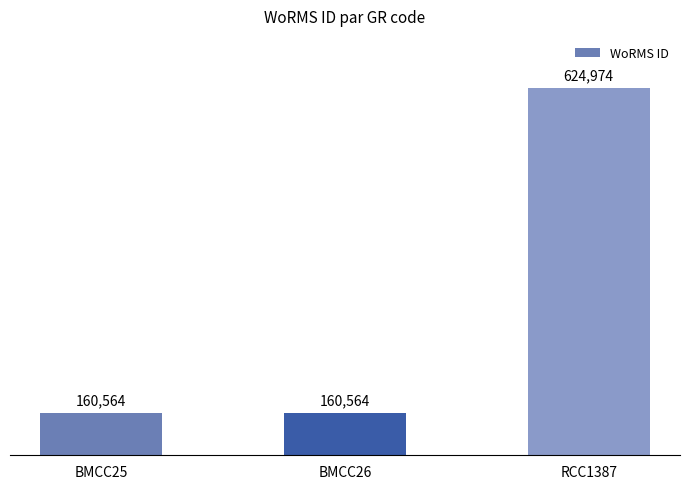

The value at BMCC25 is 160564. True or false?

True